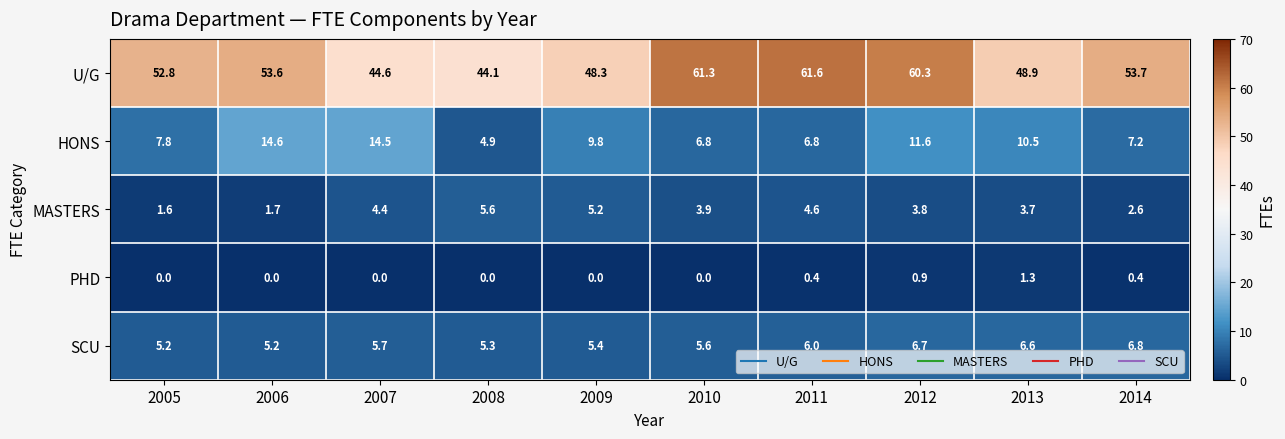

What is the difference between the MASTERS values at 2010 and 2009?

1.3